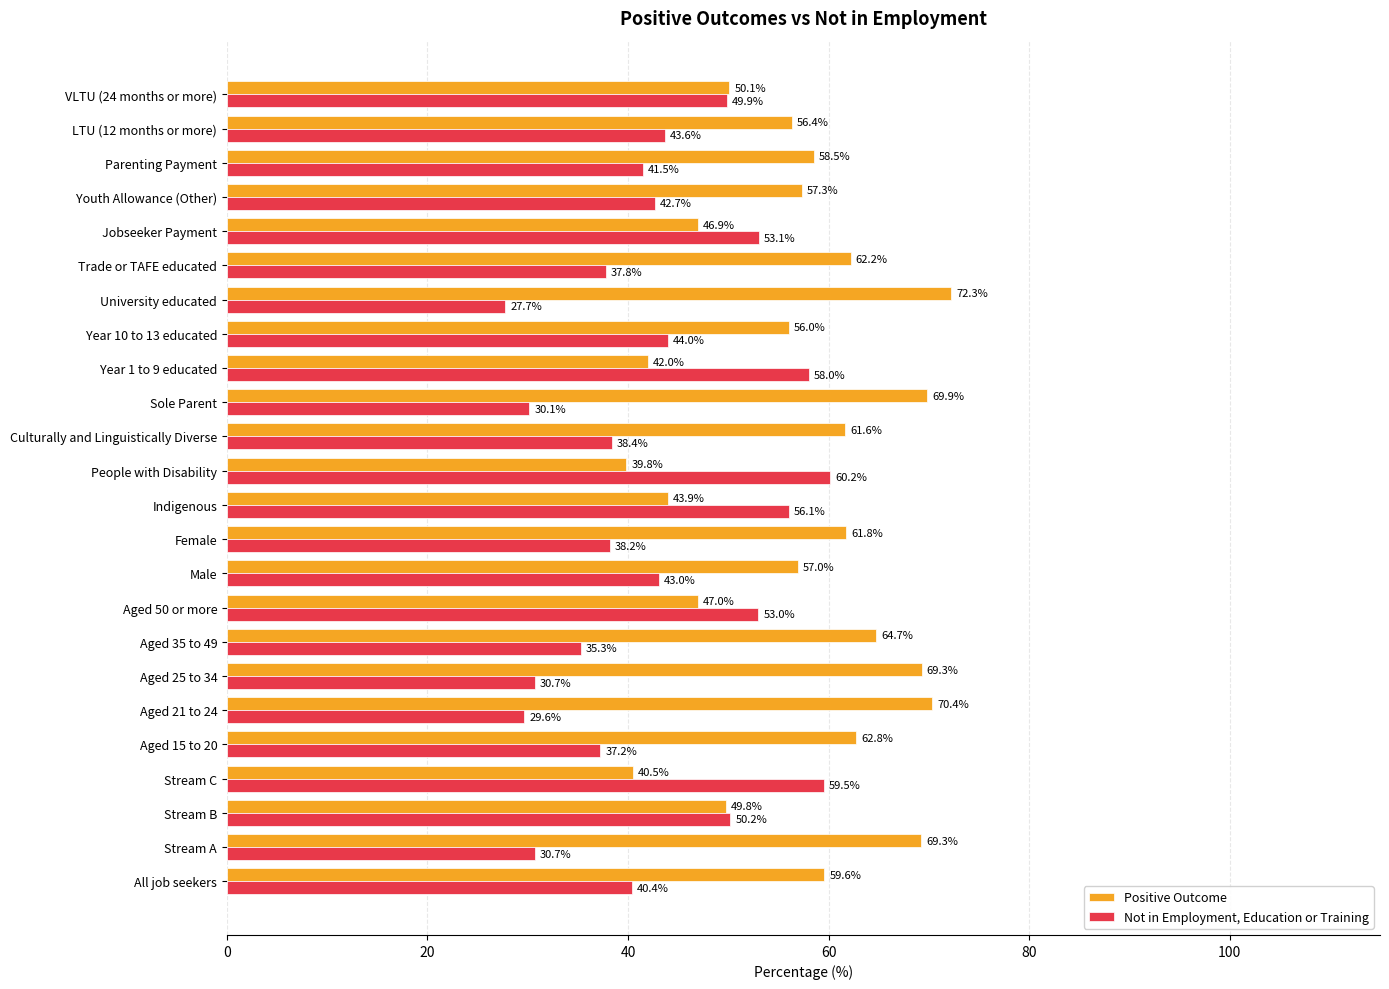

The Positive Outcome series shows 23.6 at People with Disability. True or false?

False